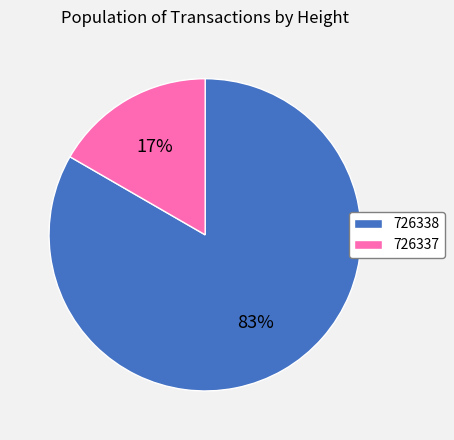

What is the majority slice?

726338